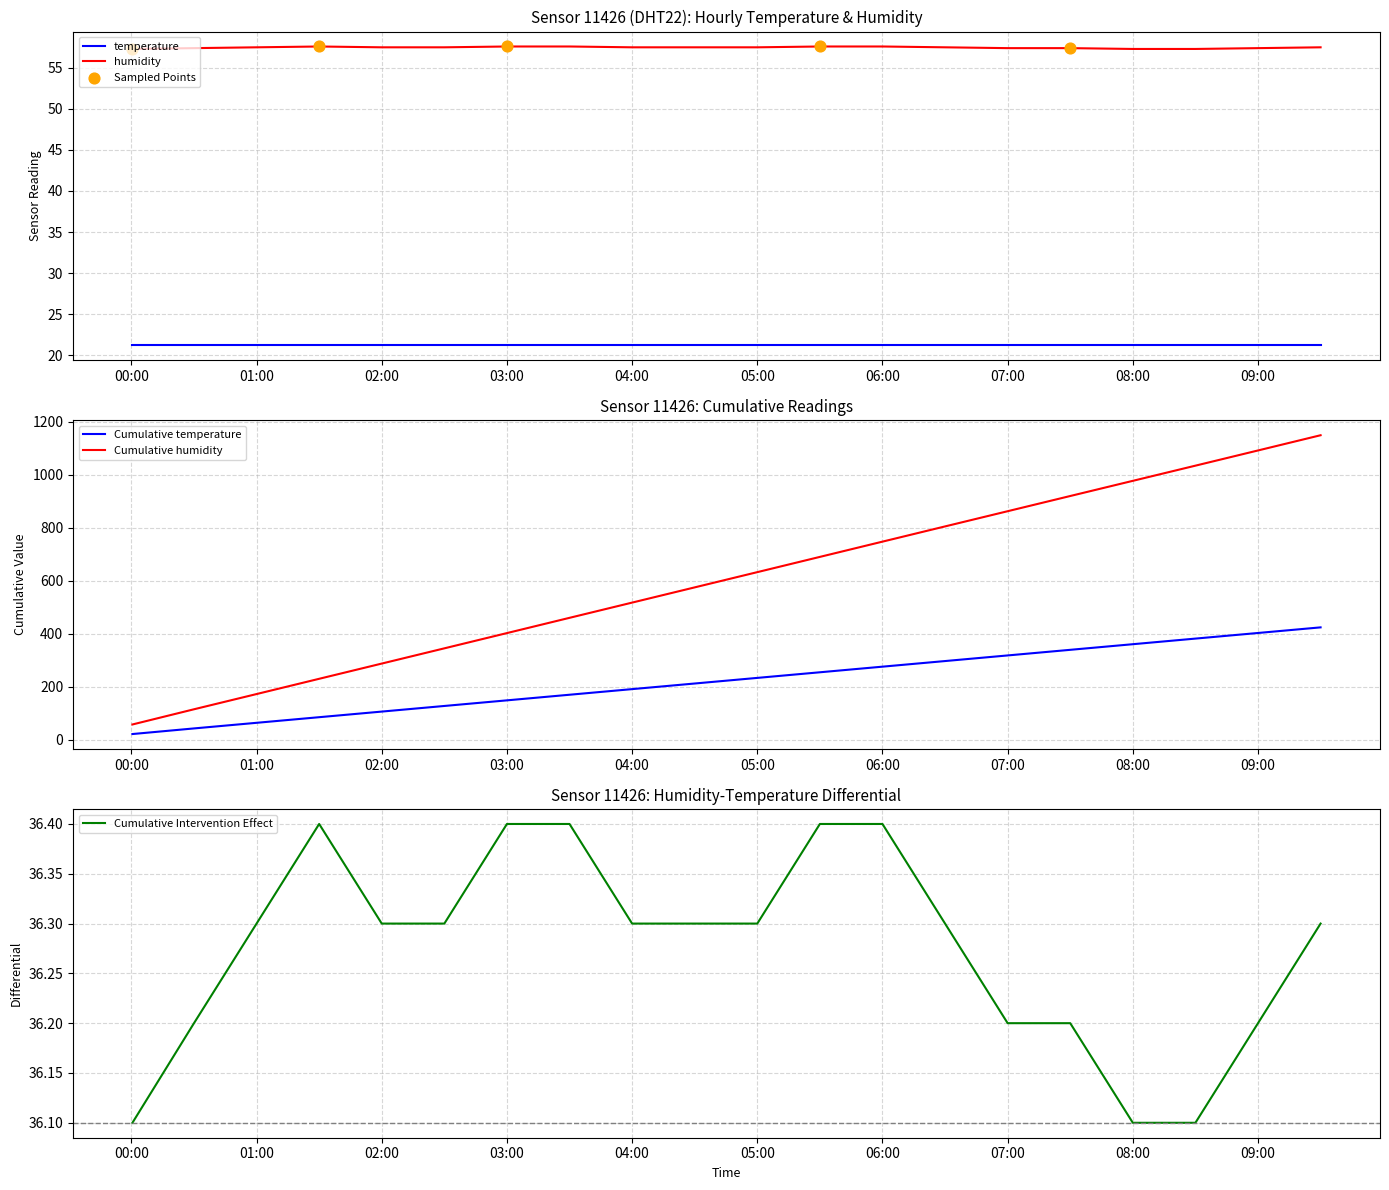

What is the change in value from 03:00 to 07:00?

-0.2